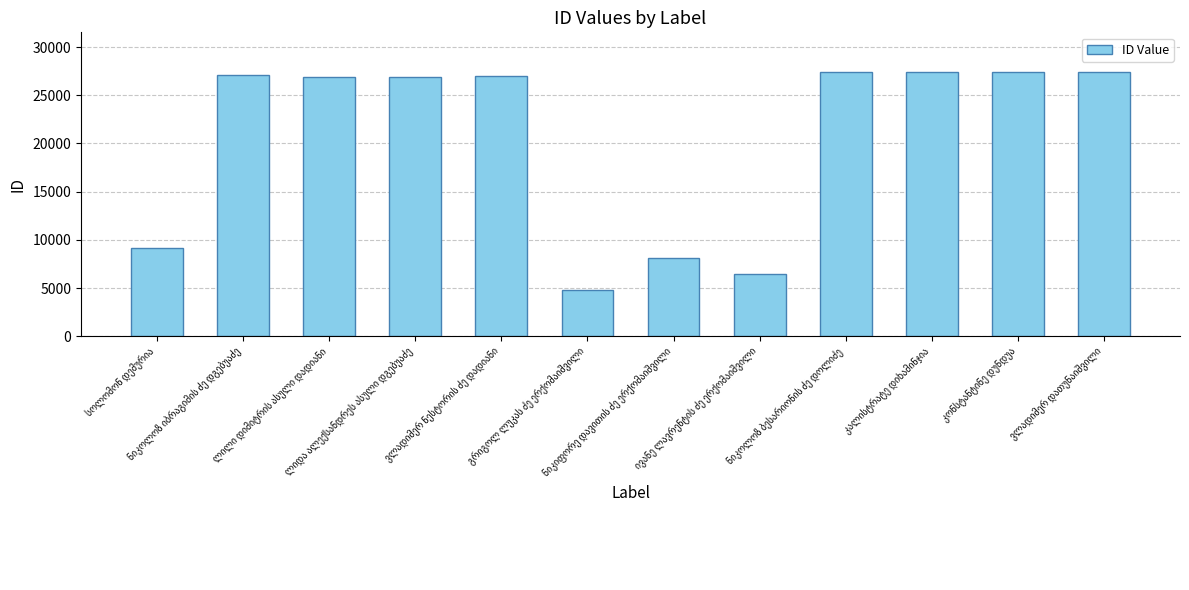

What is the value of the 3rd bar from the left?

26941